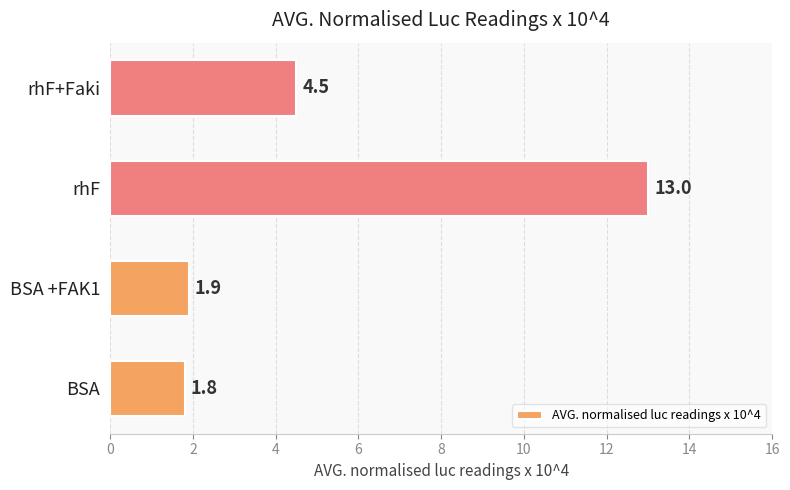

What is the sum of the values at rhF and BSA +FAK1?

14.9